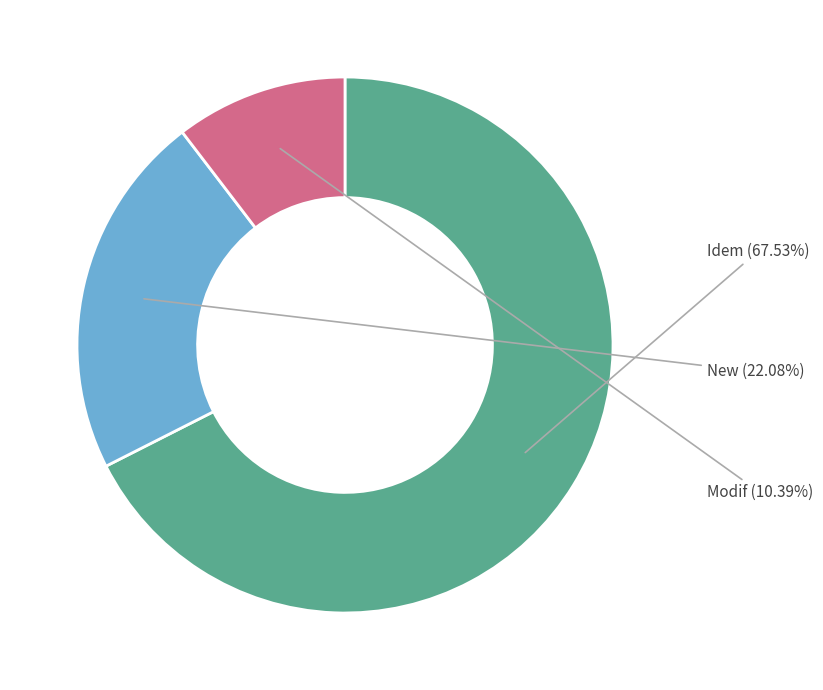

Combined, what portion of the pie is Idem and New?

89.6%